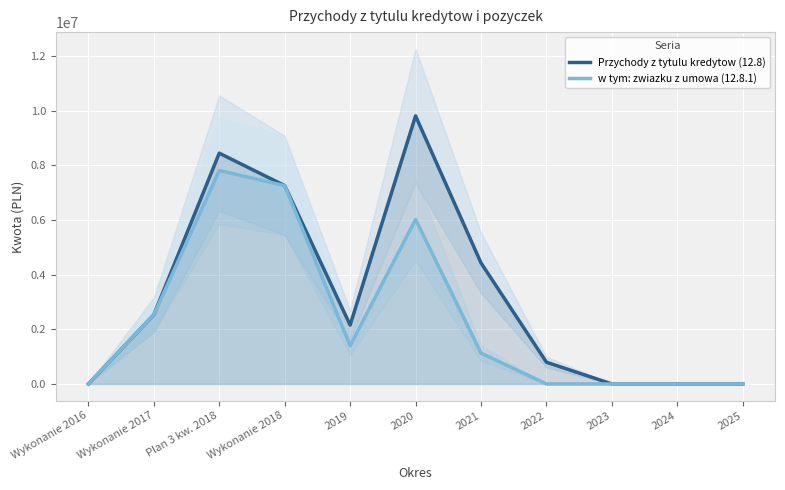

At which label does Przychody z tytulu kredytow (12.8) reach its peak?

2020